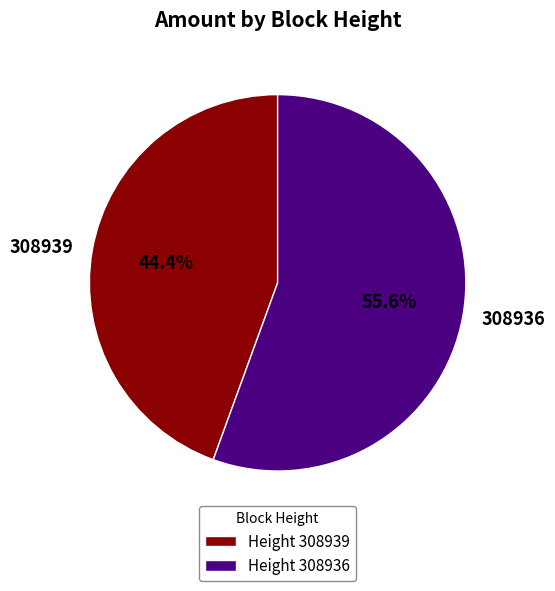

What percentage is NOT represented by 308936?

44.4%